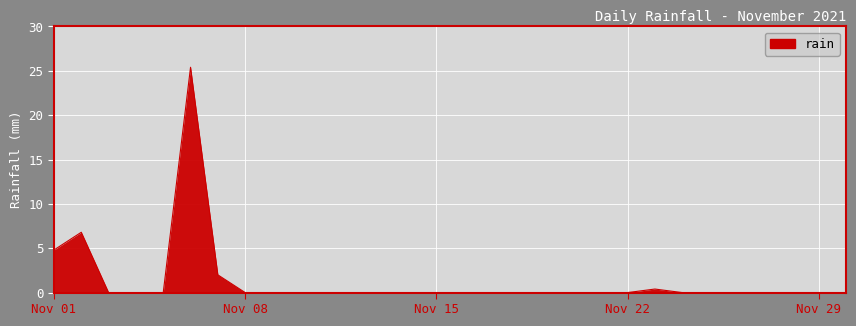

What is the maximum value shown in the chart?

25.4